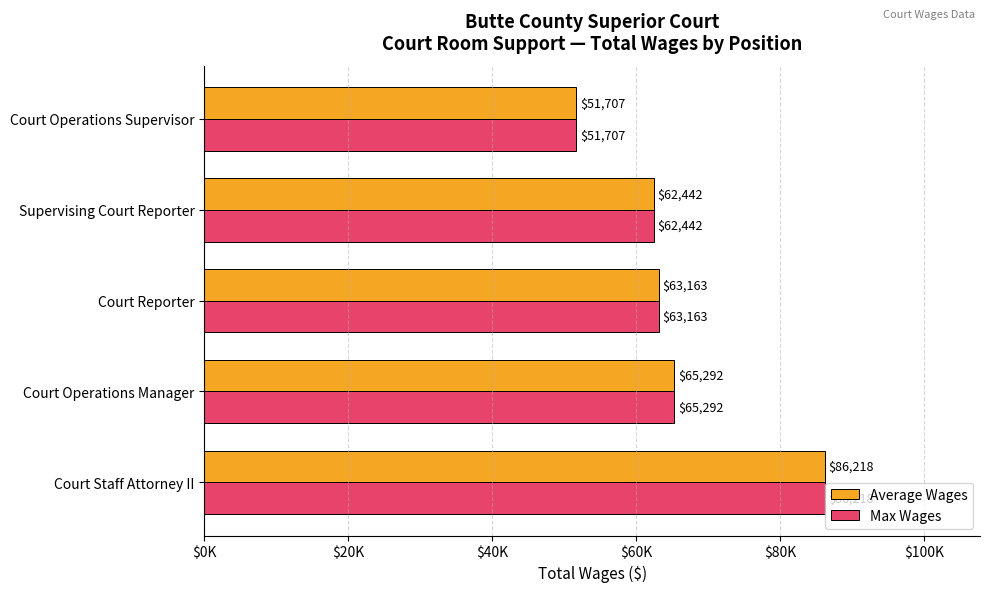

Rank the categories by Average Wages value from highest to lowest.

Court Staff Attorney II, Court Operations Manager, Court Reporter, Supervising Court Reporter, Court Operations Supervisor